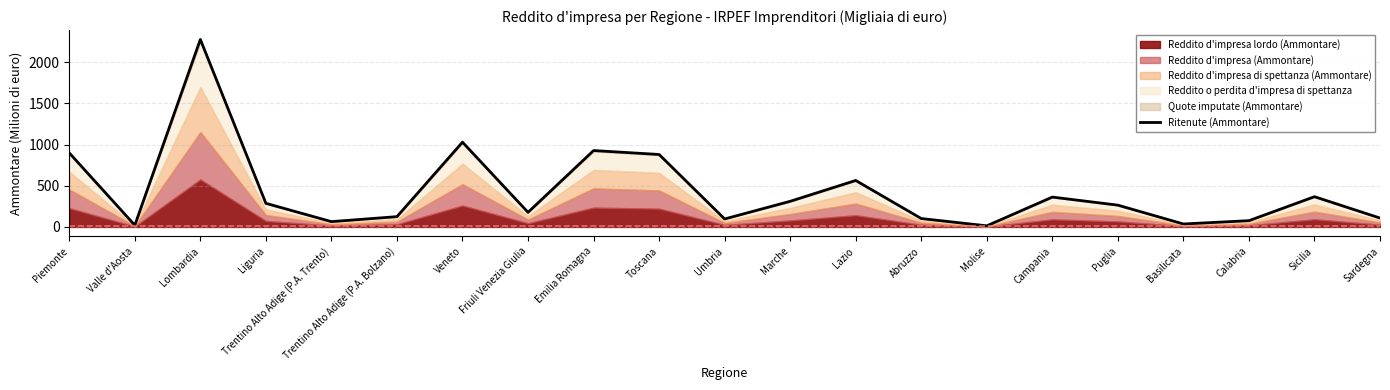

How many points are lower than both their immediate neighbors (excluding endpoints)?

6